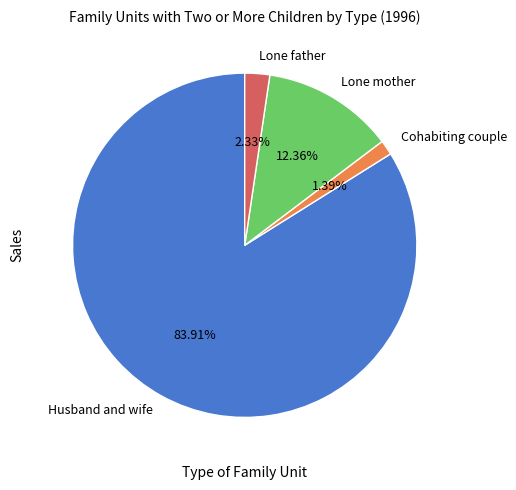

What is the largest slice in the pie chart?

Husband and wife